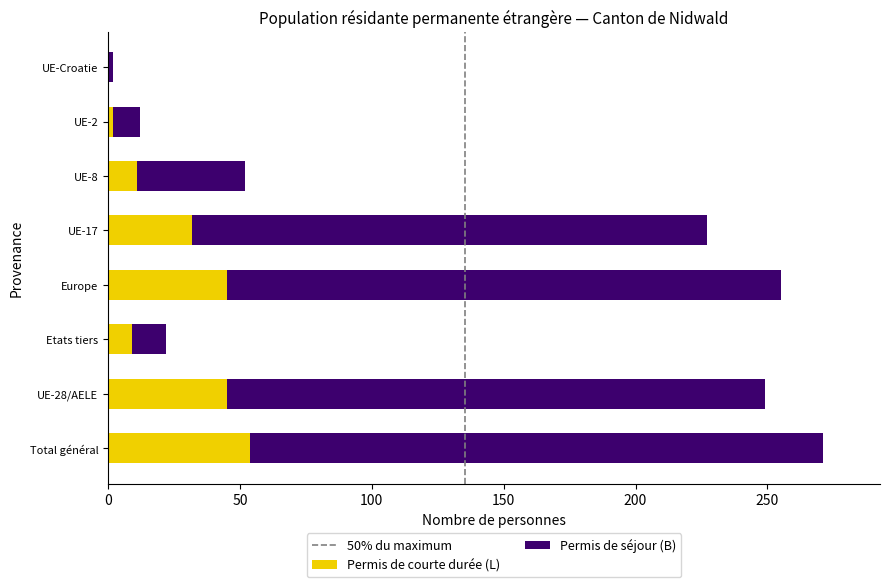

The value of Permis de courte durée (L) at Total général is 26. True or false?

False